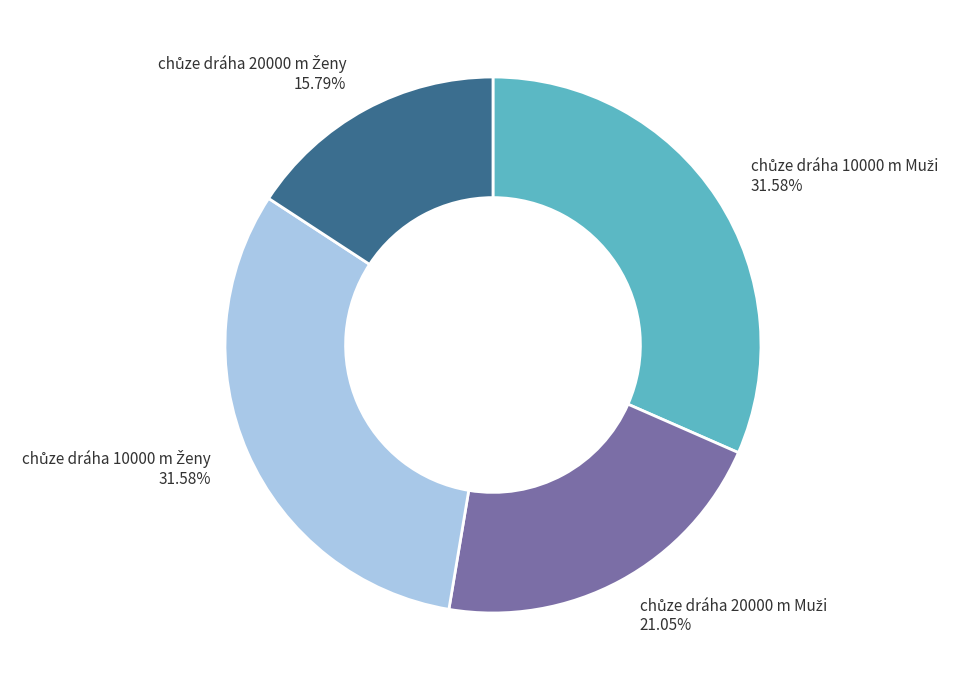

Is there a majority slice in this chart?

No